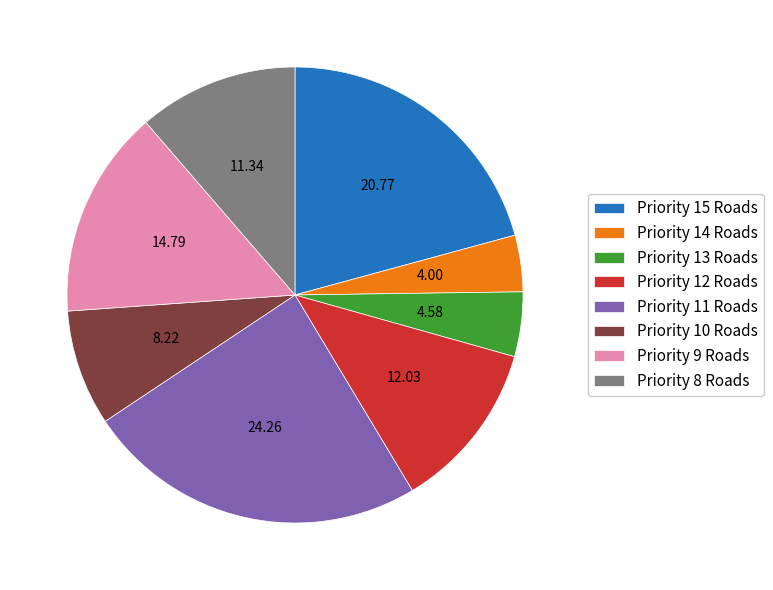

Combined, do Priority 10 Roads and Priority 15 Roads account for over 50%?

No